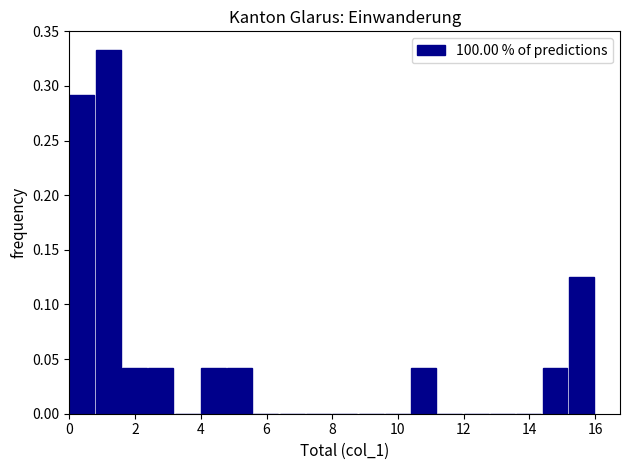

How tall is the bar that spans 4.0 to 4.8 on the x-axis? The values are not printed on the chart, so give them approximately, as read against the axis.

0.040